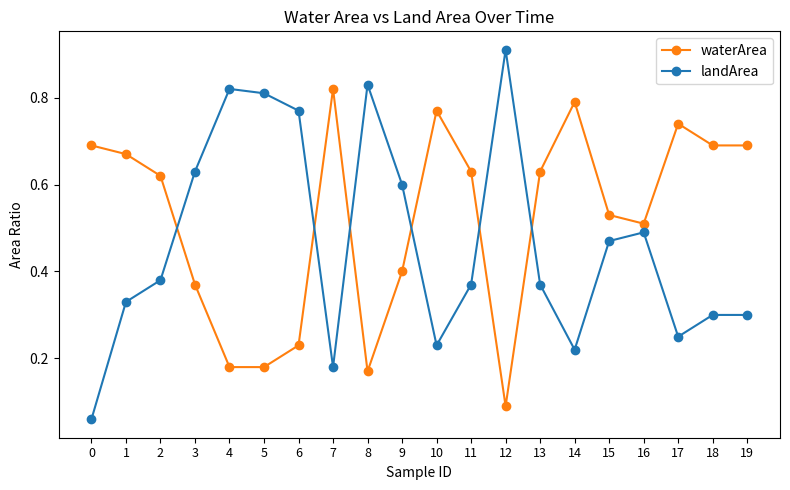

What is the sum of all landArea values?

9.3